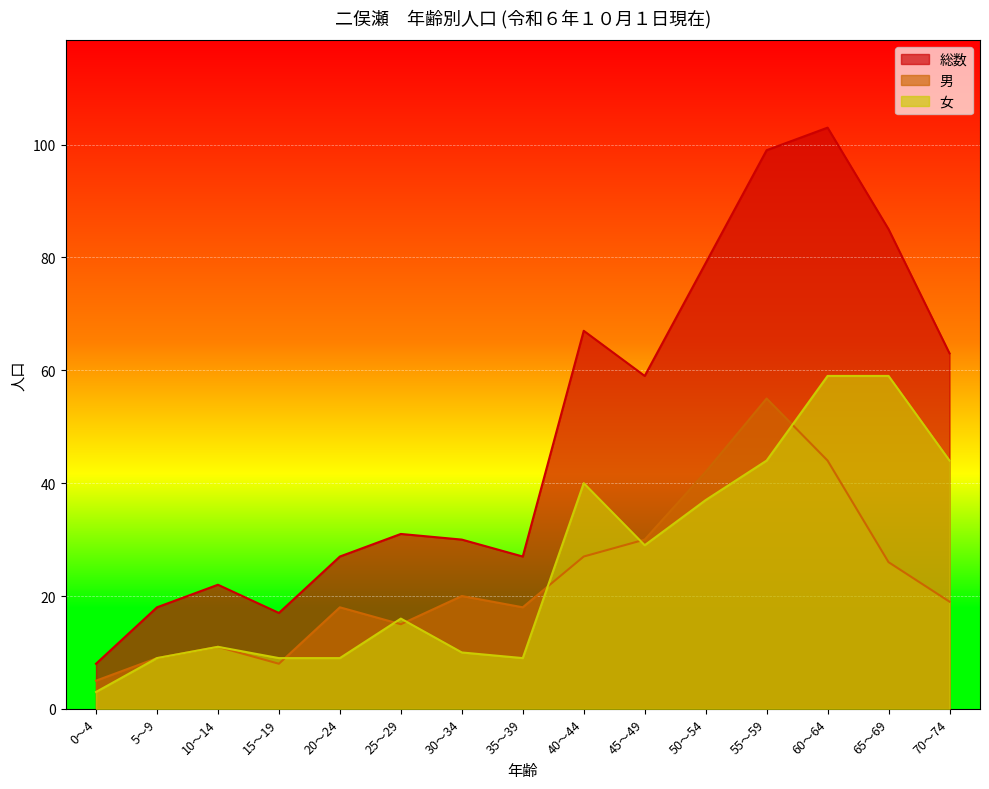

What is the difference between the maximum and minimum values in the 女 series?

56